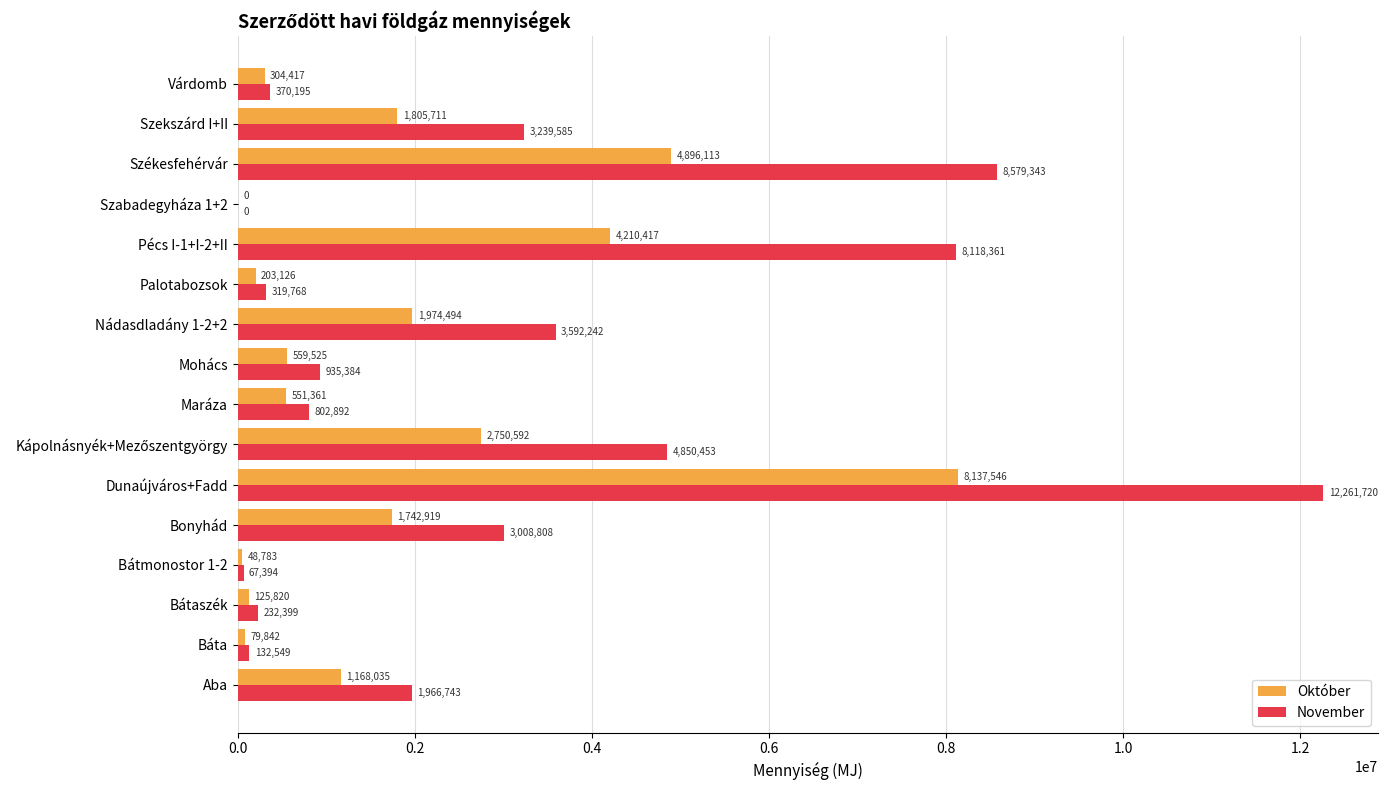

At which label is Október closest to 4068773?

Pécs I-1+I-2+II